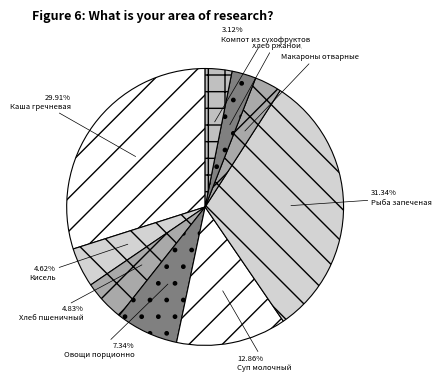

Is there a majority slice in this chart?

No